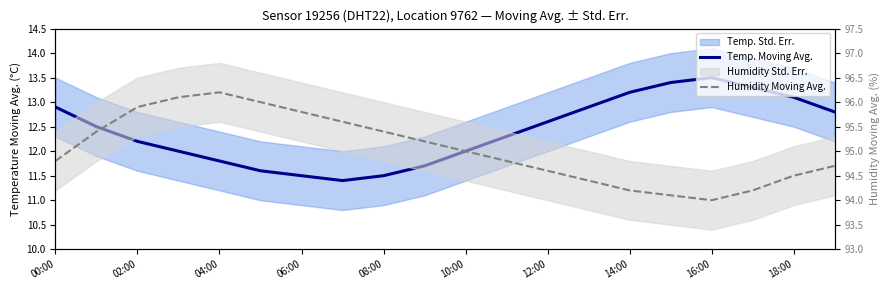

What is the value of the Temp. Moving Avg. point at the 3rd from the left?

12.2